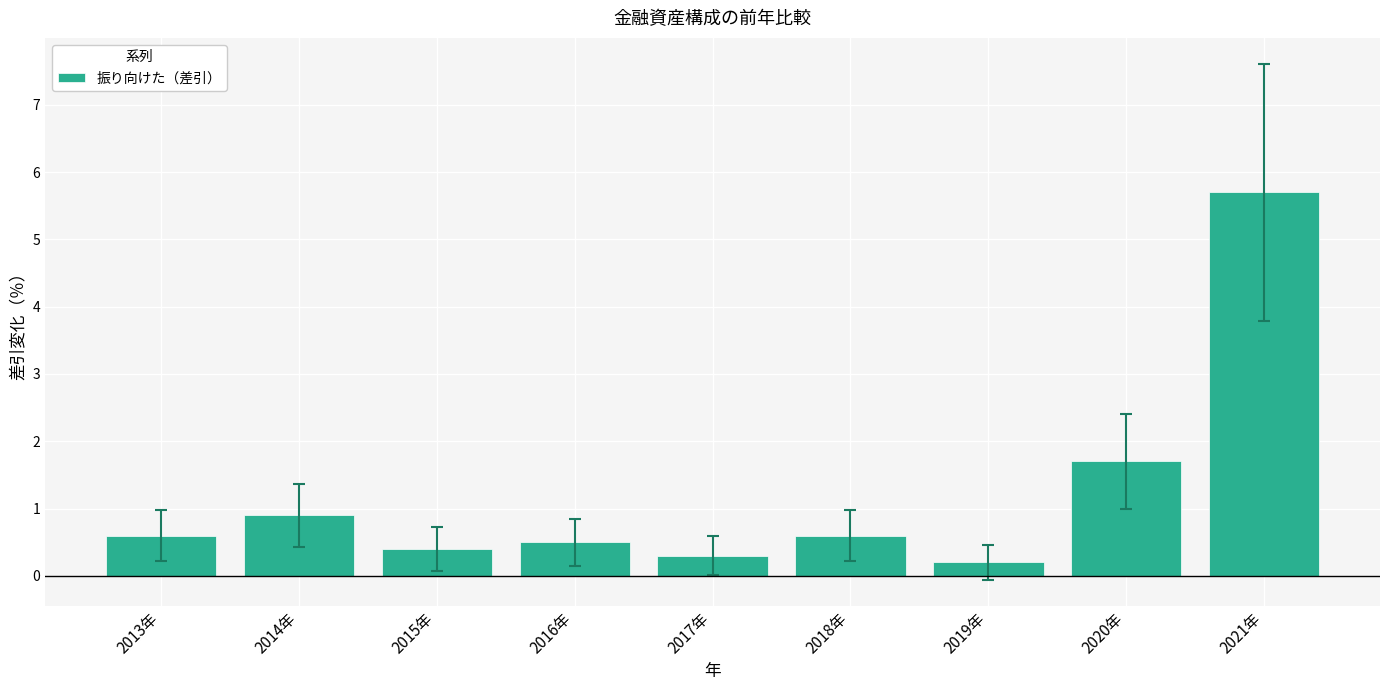

What is the difference between the values at 2019年 and 2021年?

5.5